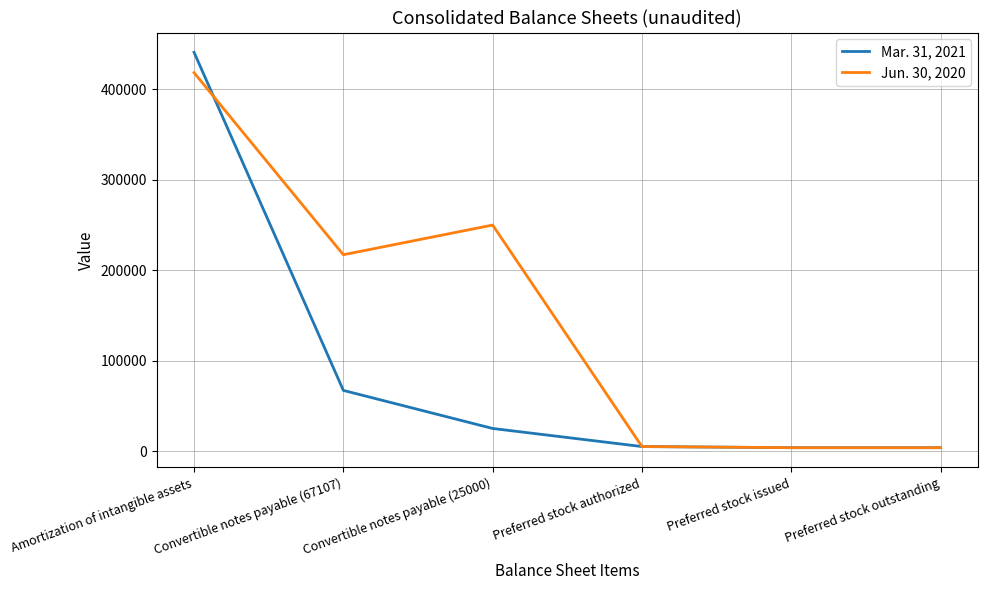

List the series in order of their overall mean, highest first.

Jun. 30, 2020, Mar. 31, 2021